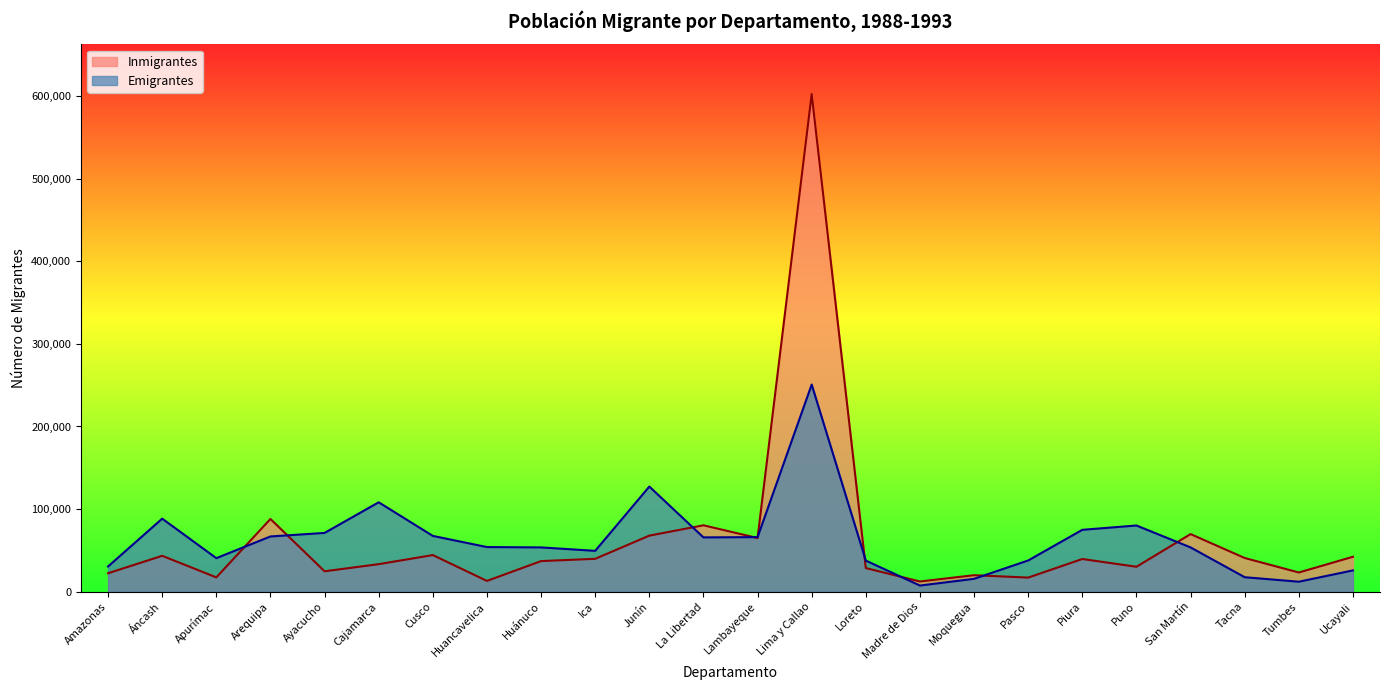

Is it true that Emigrantes equals 54015 at Huancavelica?

True